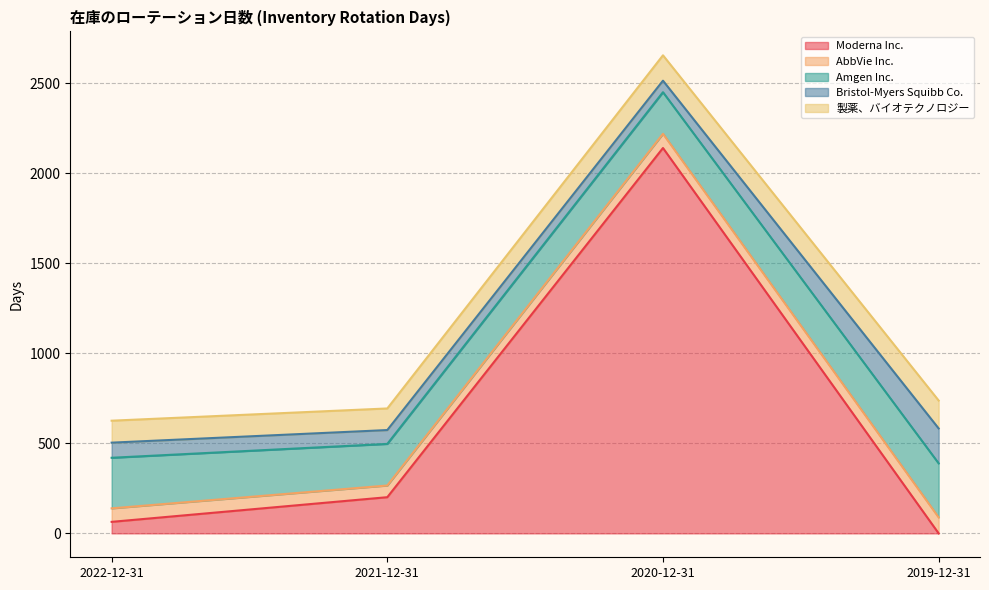

Reading left to right, list all the values displayed in this chart.

Moderna Inc.: 2022-12-31=64	2021-12-31=201	2020-12-31=2141	2019-12-31=0
AbbVie Inc.: 2022-12-31=75	2021-12-31=65	2020-12-31=79	2019-12-31=89
Amgen Inc.: 2022-12-31=281	2021-12-31=231	2020-12-31=231	2019-12-31=300
Bristol-Myers Squibb Co.: 2022-12-31=84	2021-12-31=77	2020-12-31=64	2019-12-31=194
製薬、バイオテクノロジー: 2022-12-31=122	2021-12-31=120	2020-12-31=141	2019-12-31=155